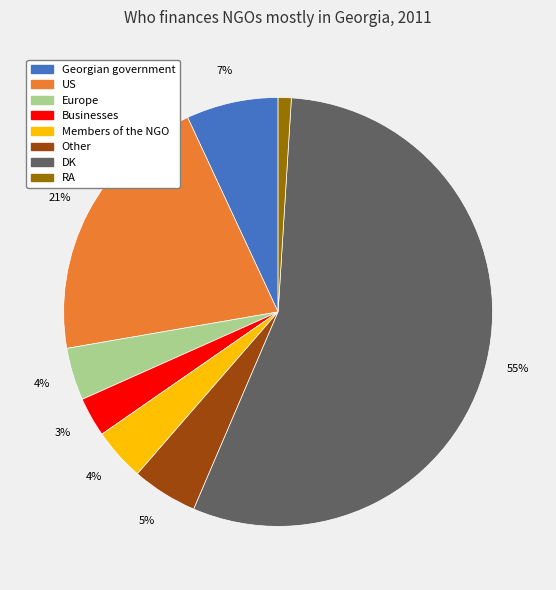

Which slice is the smallest?

RA